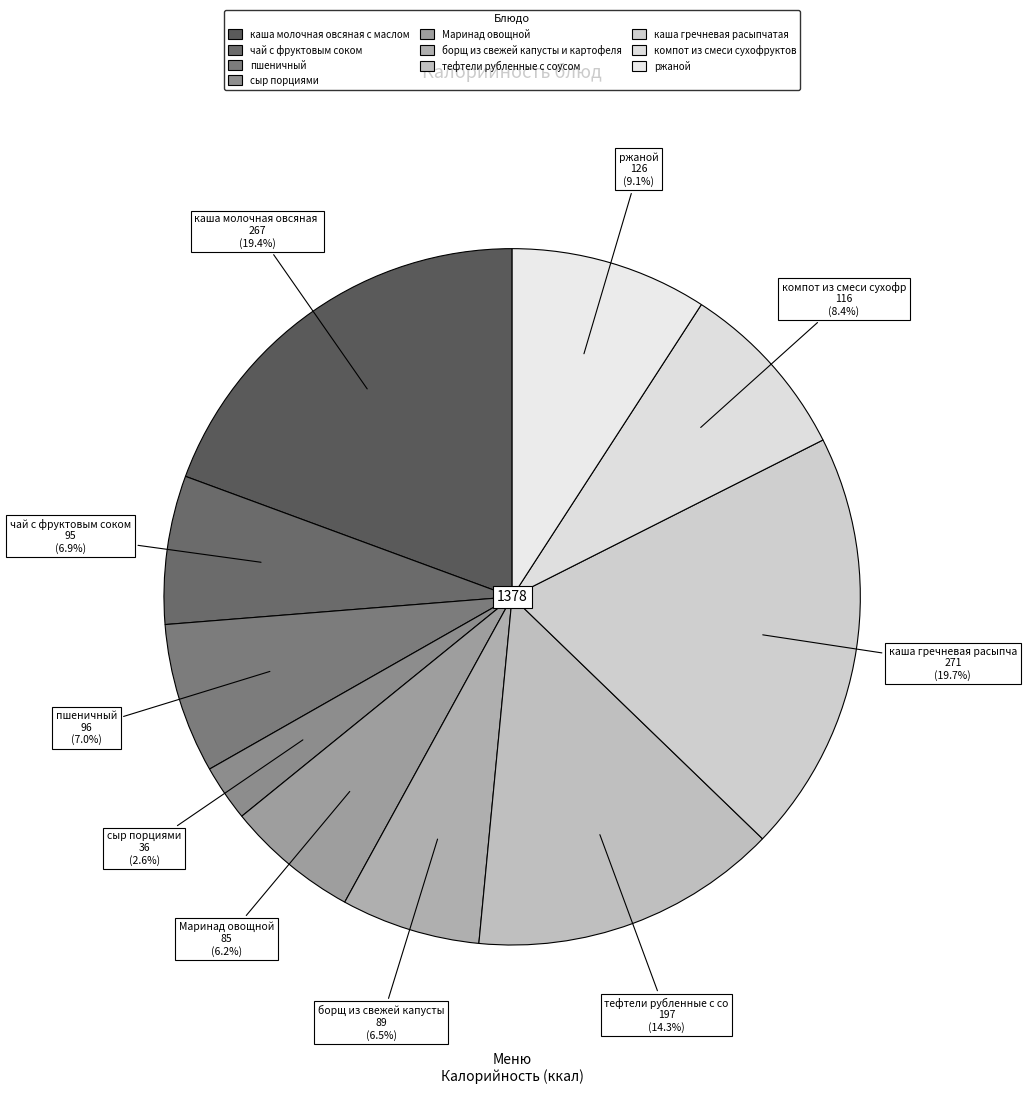

What is the change in value from каша молочная овсяная с маслом to каша гречневая расыпчатая?

+4